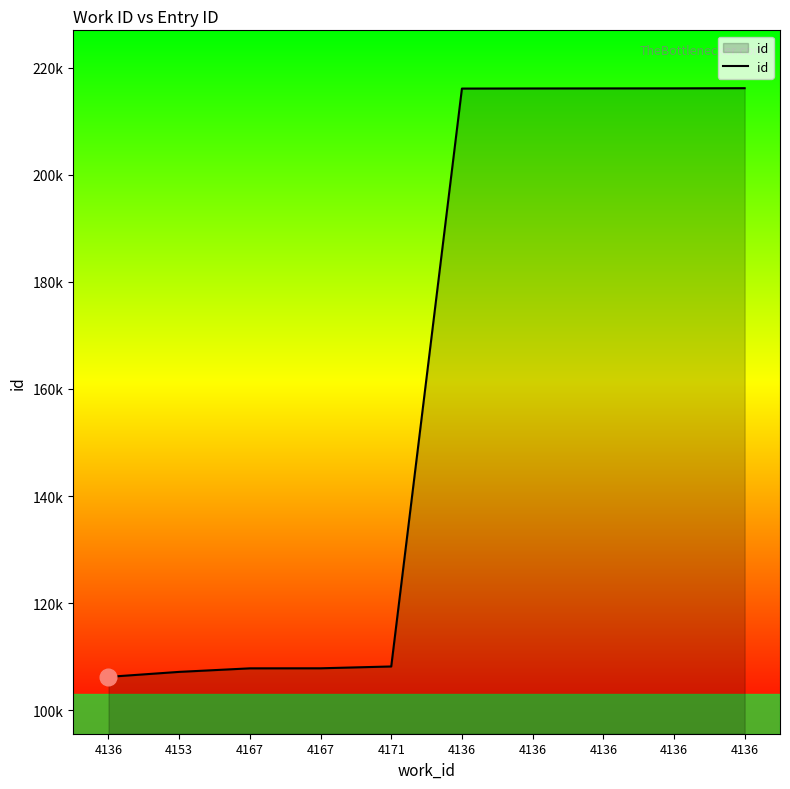

Does the chart display data point markers on the line(s)?

No